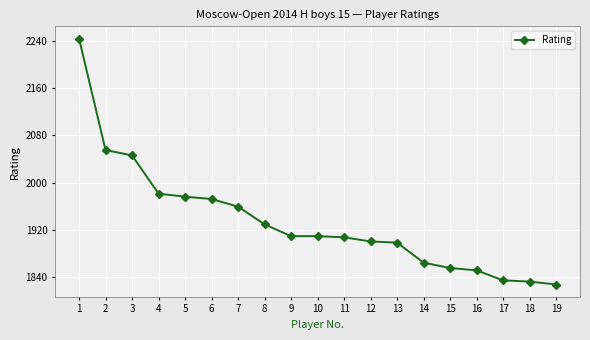

How many values are below 1909?

9